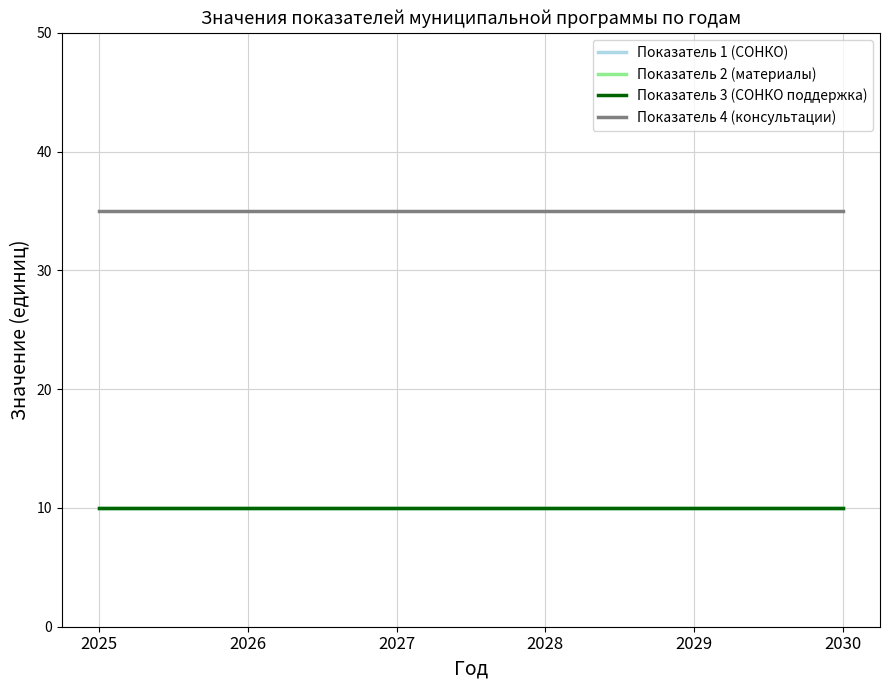

True or false: Показатель 1 (СОНКО) and Показатель 4 (консультации) intersect in this chart.

False